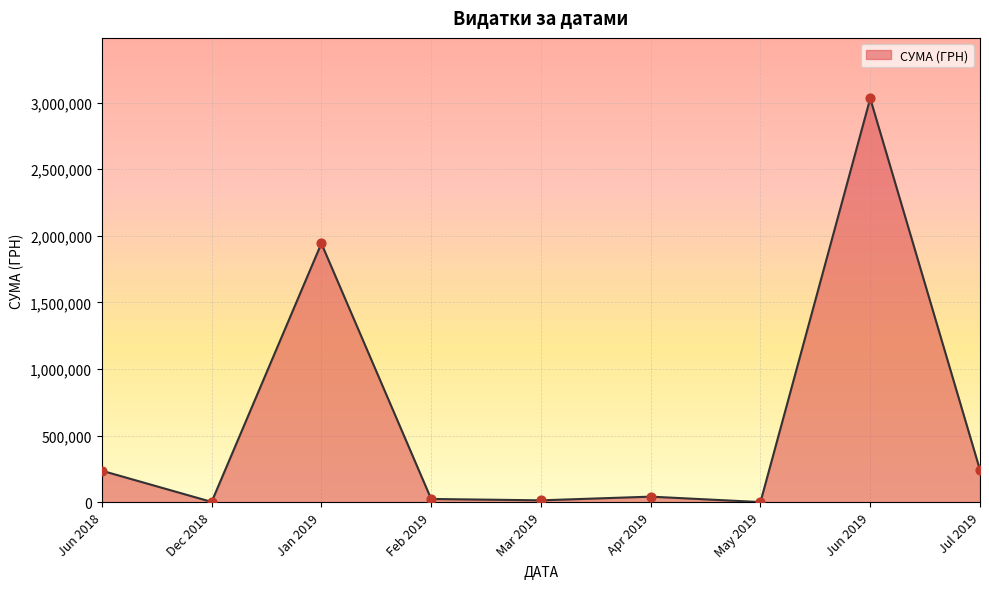

What is the difference between the values at Jun 2018 and Jun 2019?

2795819.0